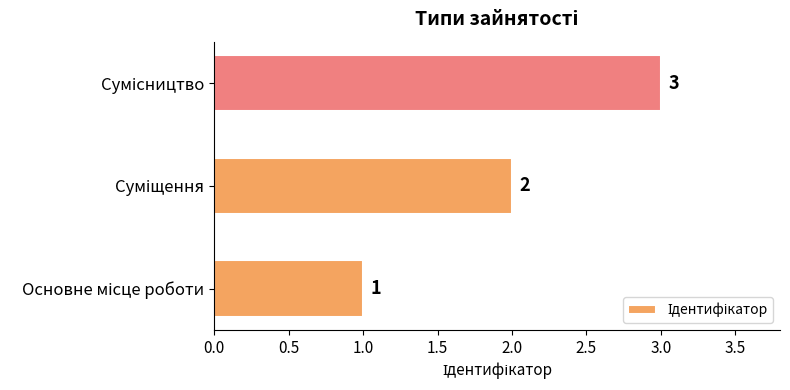

Count the values in the range 1 to 3.

3